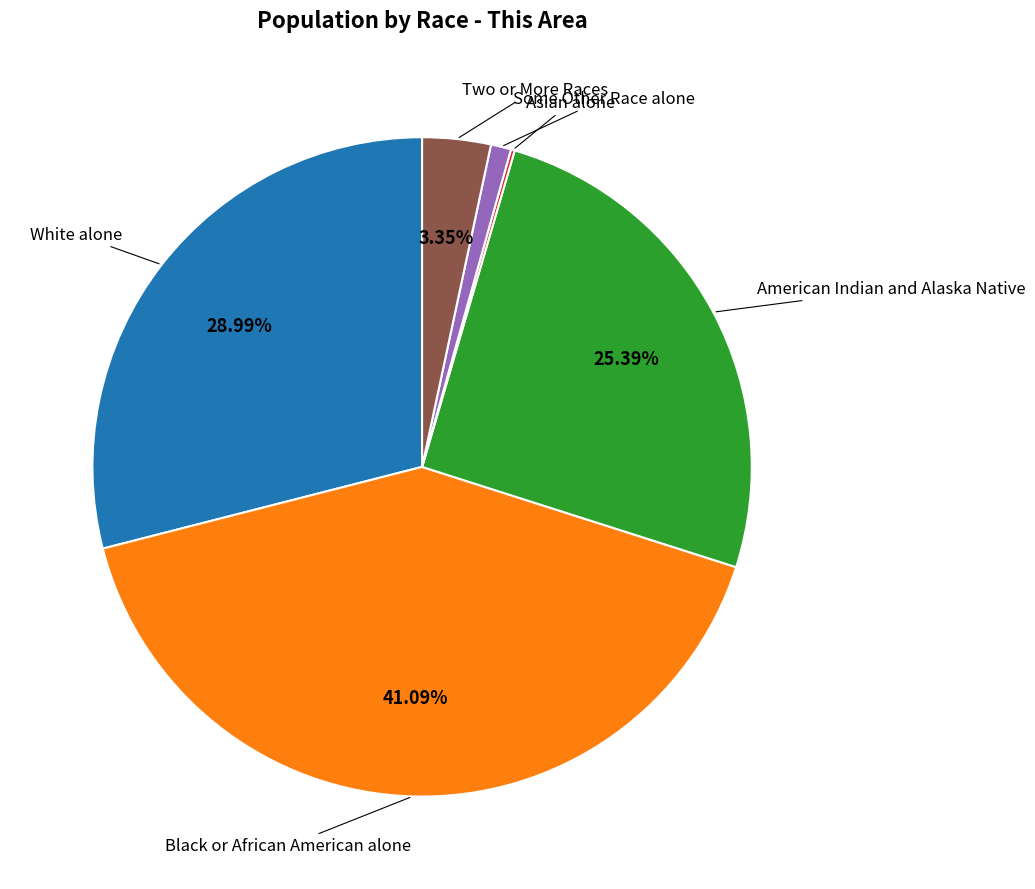

To the nearest percent, what is the difference between the largest and smallest slice percentages?

41%